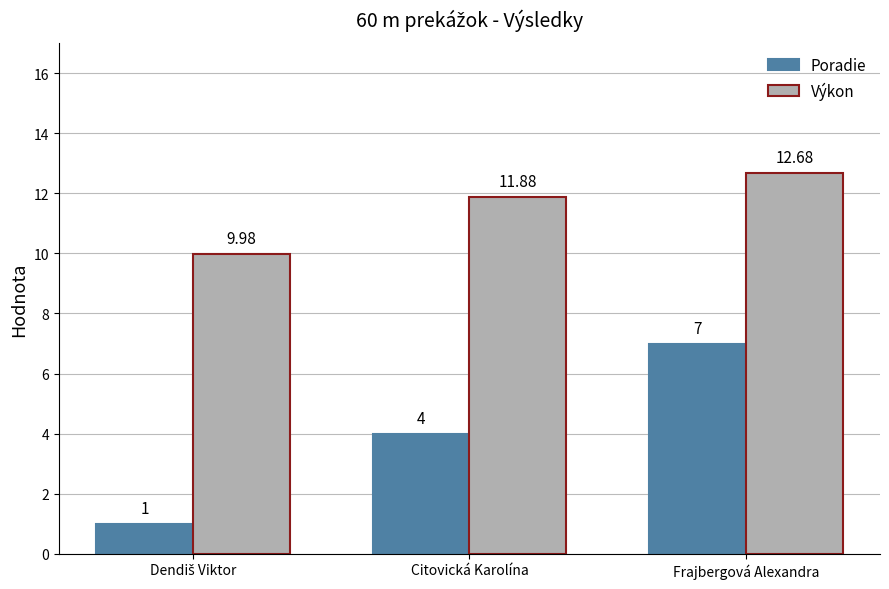

How many bars are there in total?

6